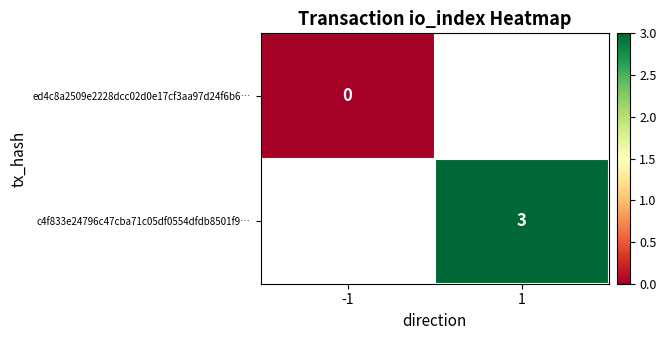

How many data points does each series have?

2